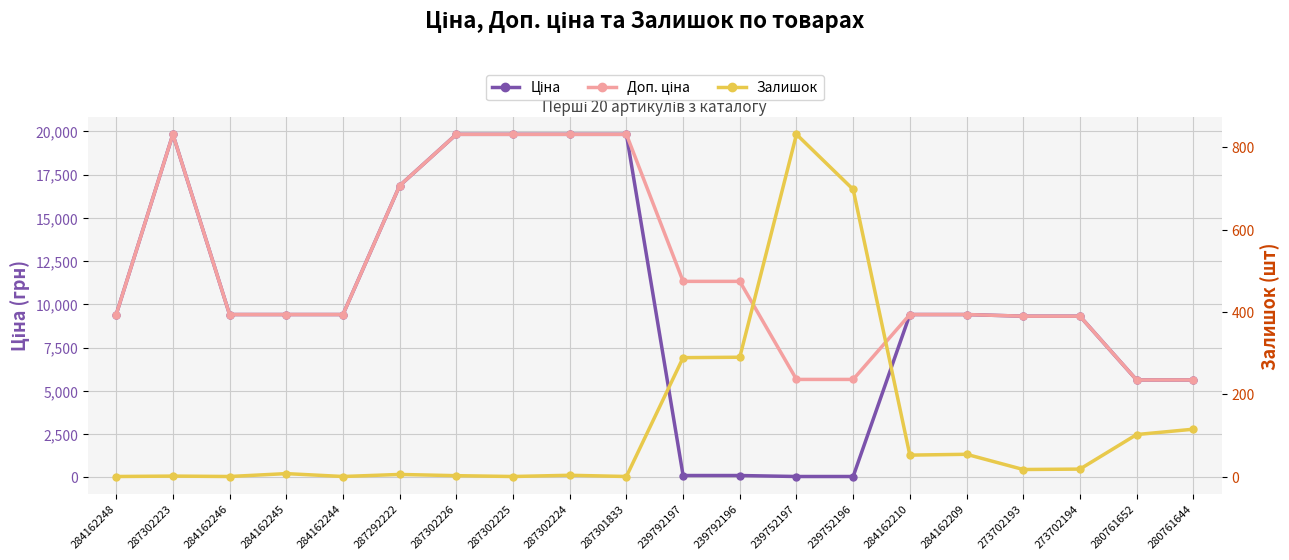

What is the approximate value of Доп. ціна at 239792196?

11334.0